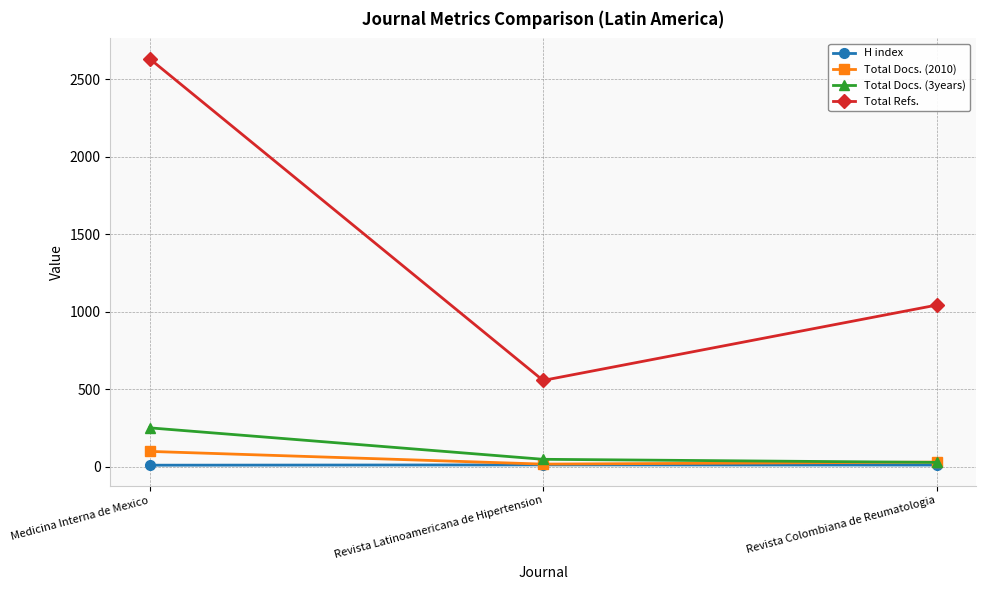

What are all the series names shown in the legend?

H index, Total Docs. (2010), Total Docs. (3years), Total Refs.